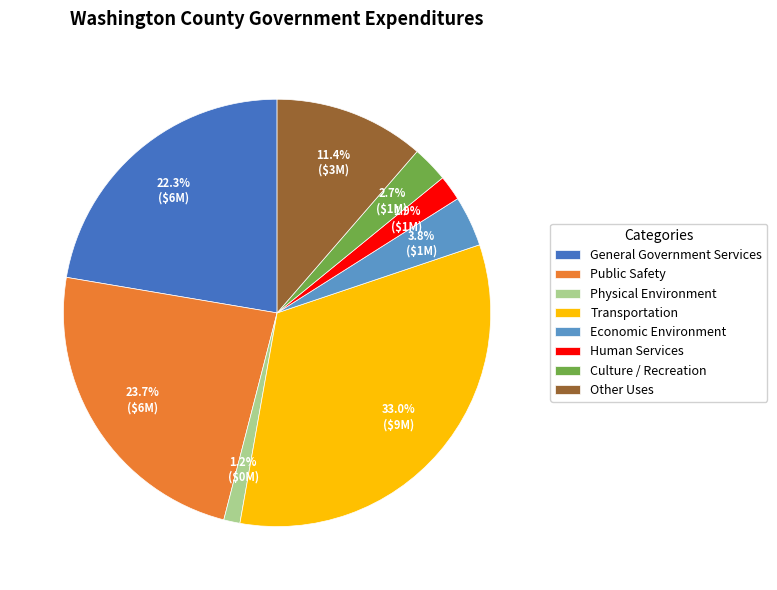

What is the largest slice in the pie chart?

Transportation